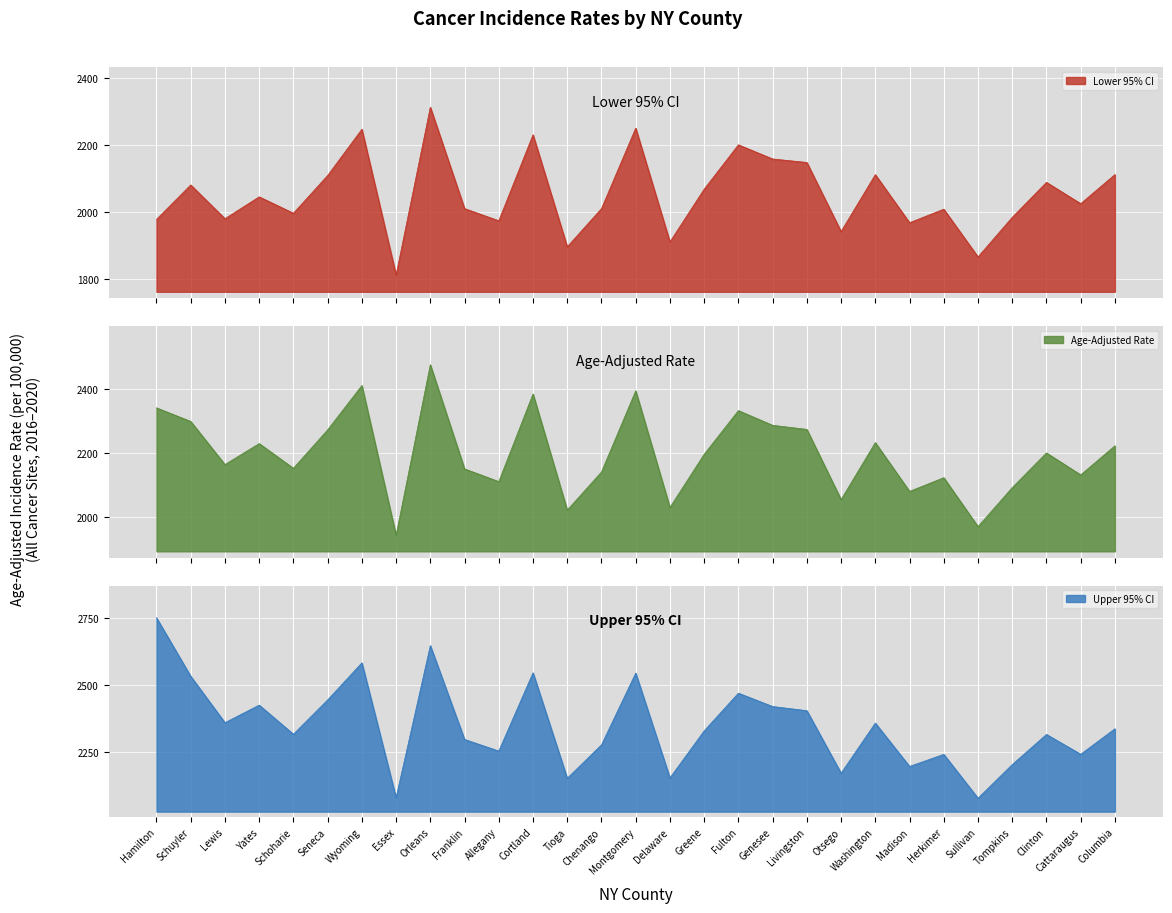

True or false: Age-Adjusted Rate has more than 1 points higher than both neighbors.

True